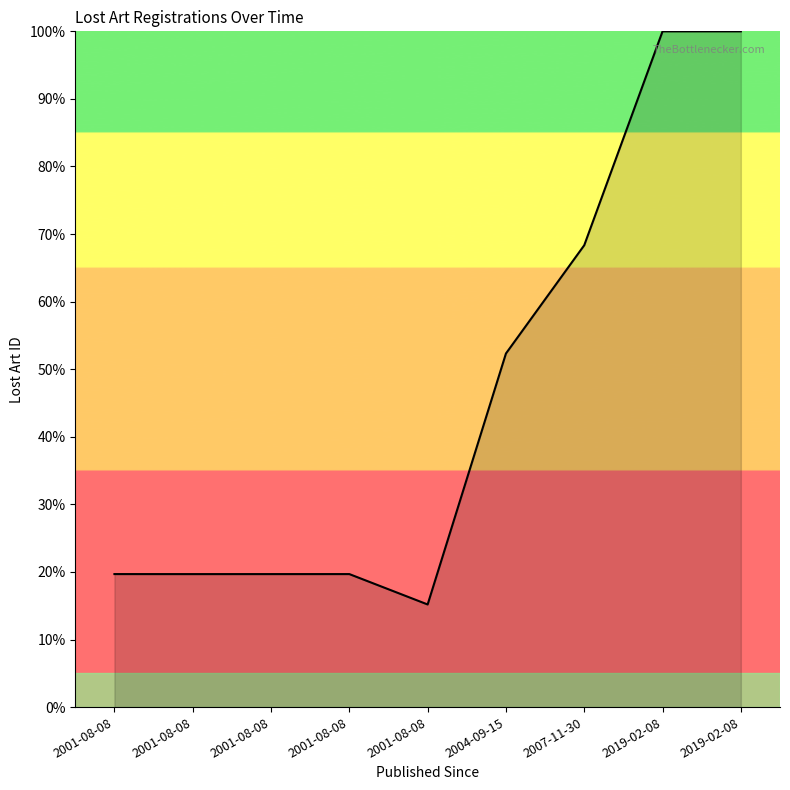

Is this an area chart (filled region under the line)?

Yes